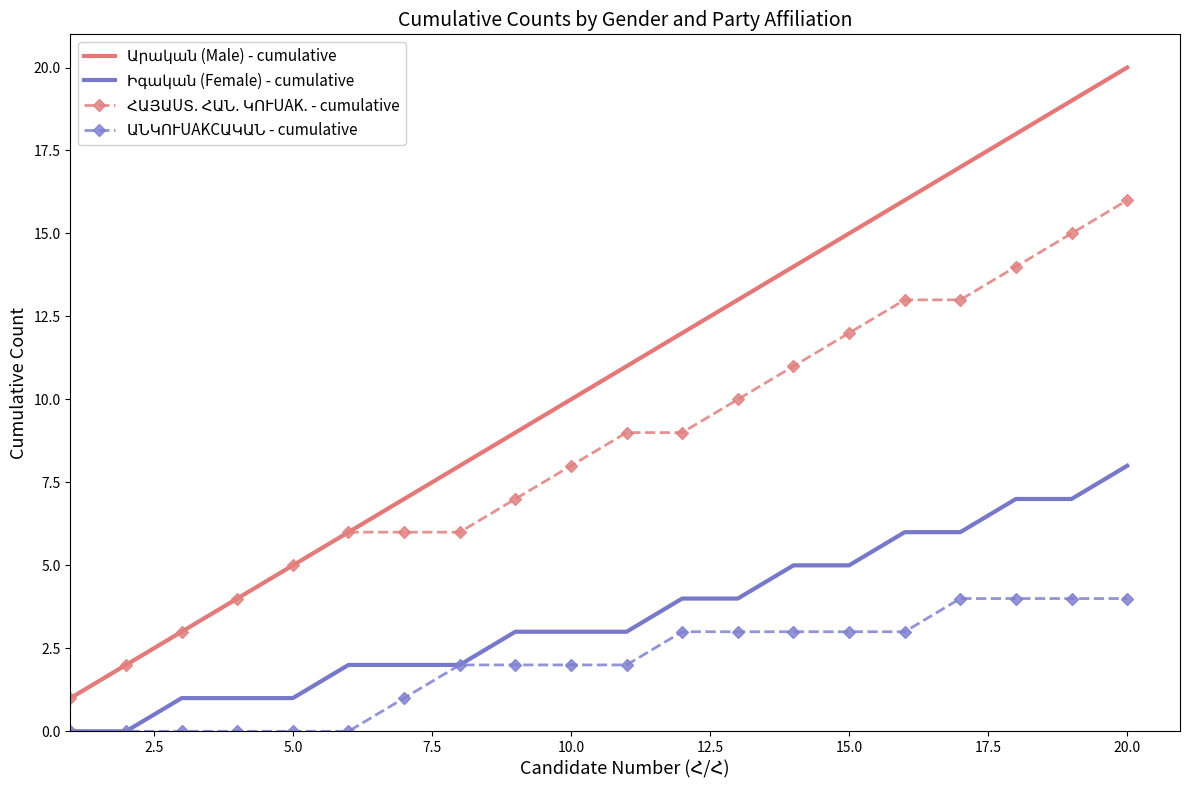

True or false: Իգական (Female) - cumulative and Արական (Male) - cumulative cross at least once.

False